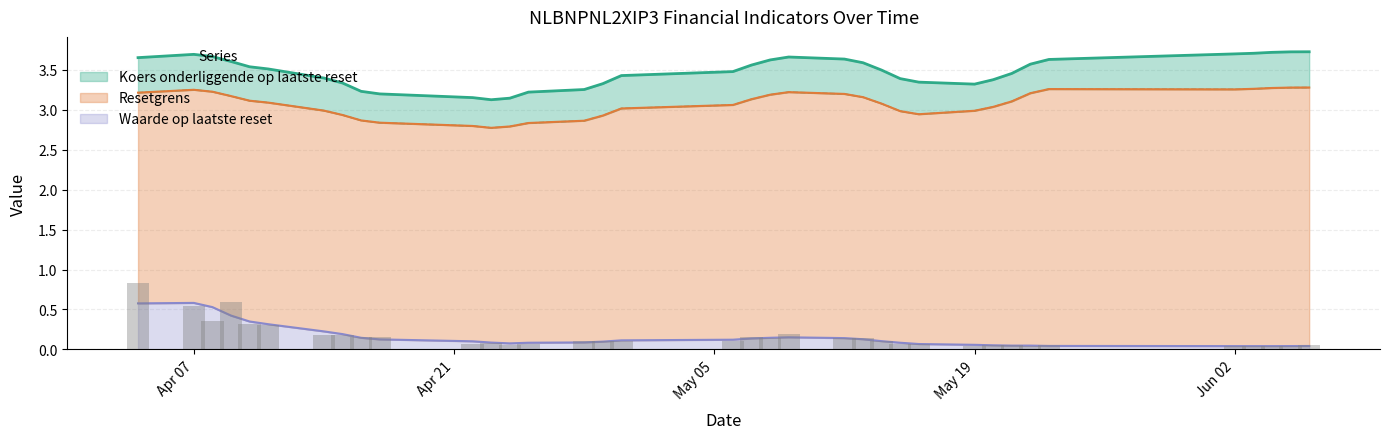

What is the minimum value for Resetgrens?

2.7